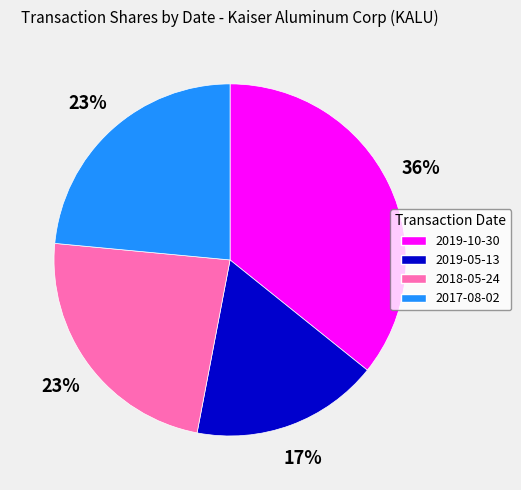

To the nearest percent, what is the difference between the 2017-08-02 and 2019-05-13 slice percentages?

6%